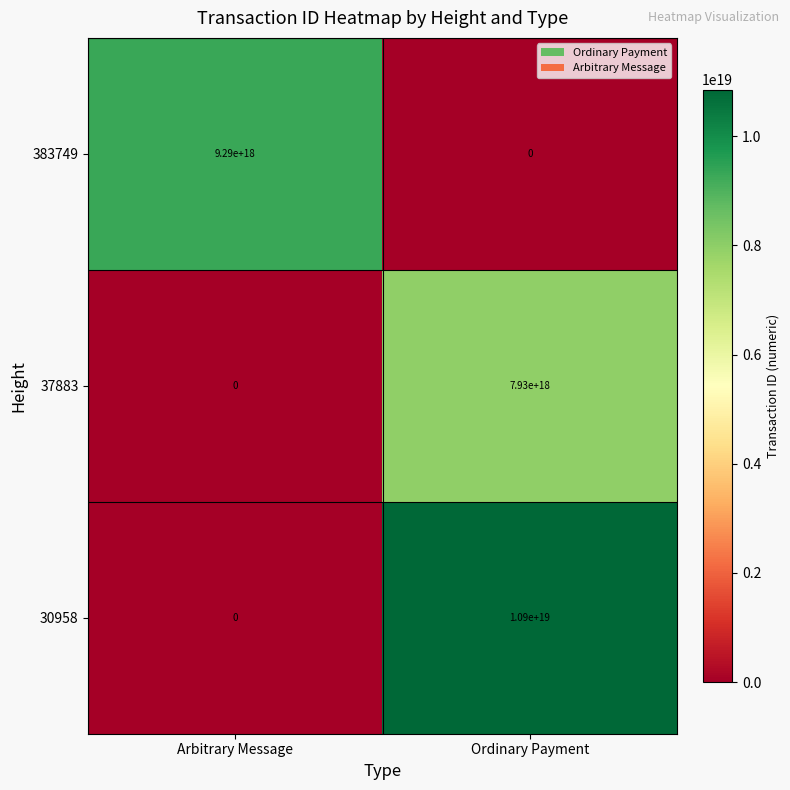

True or false: 30958 has a value of 4040770854631991296 at Arbitrary Message.

False